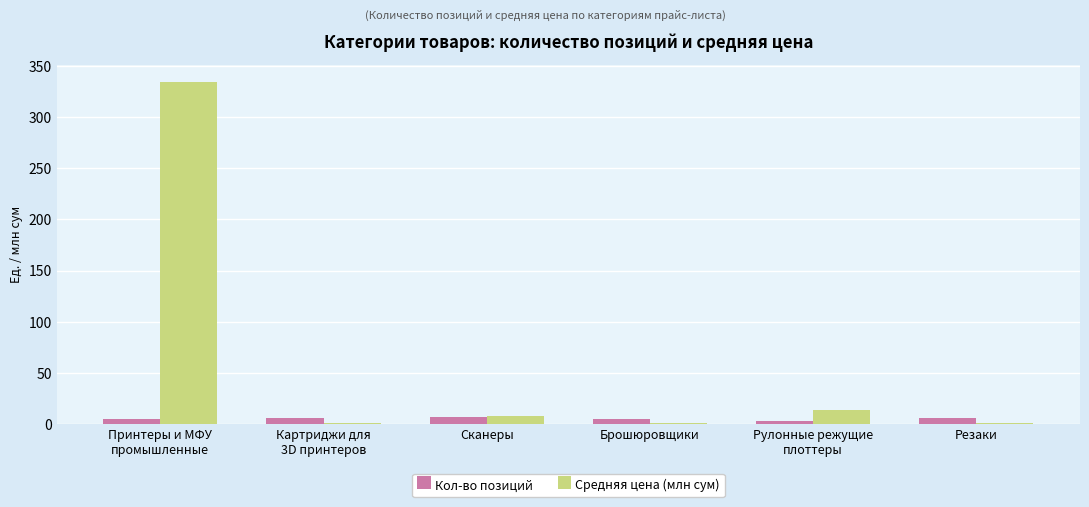

What is the spread (max minus min) of values at Картриджи для
3D принтеров?

4.5